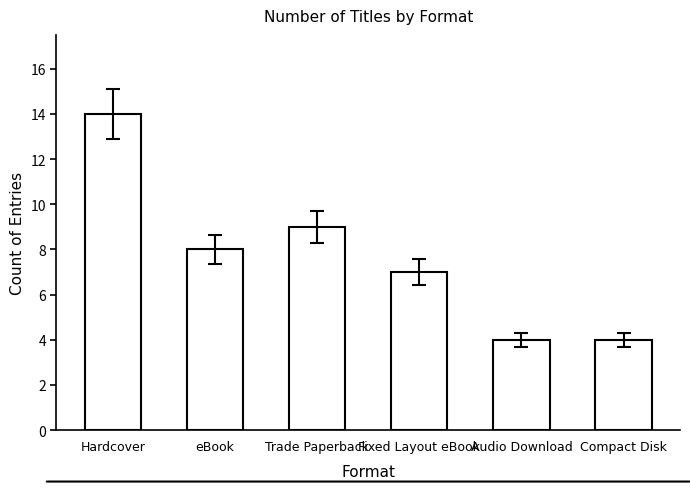

The chart shows a value of 14 at Hardcover. True or false?

True